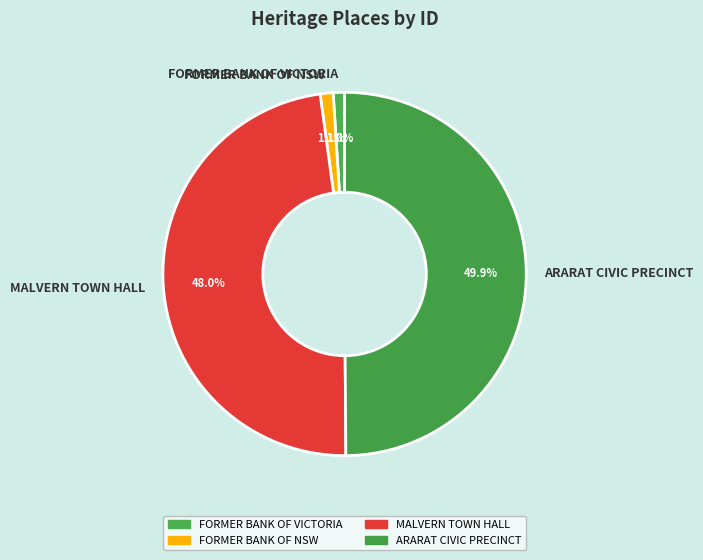

Which slice is the largest?

ARARAT CIVIC PRECINCT